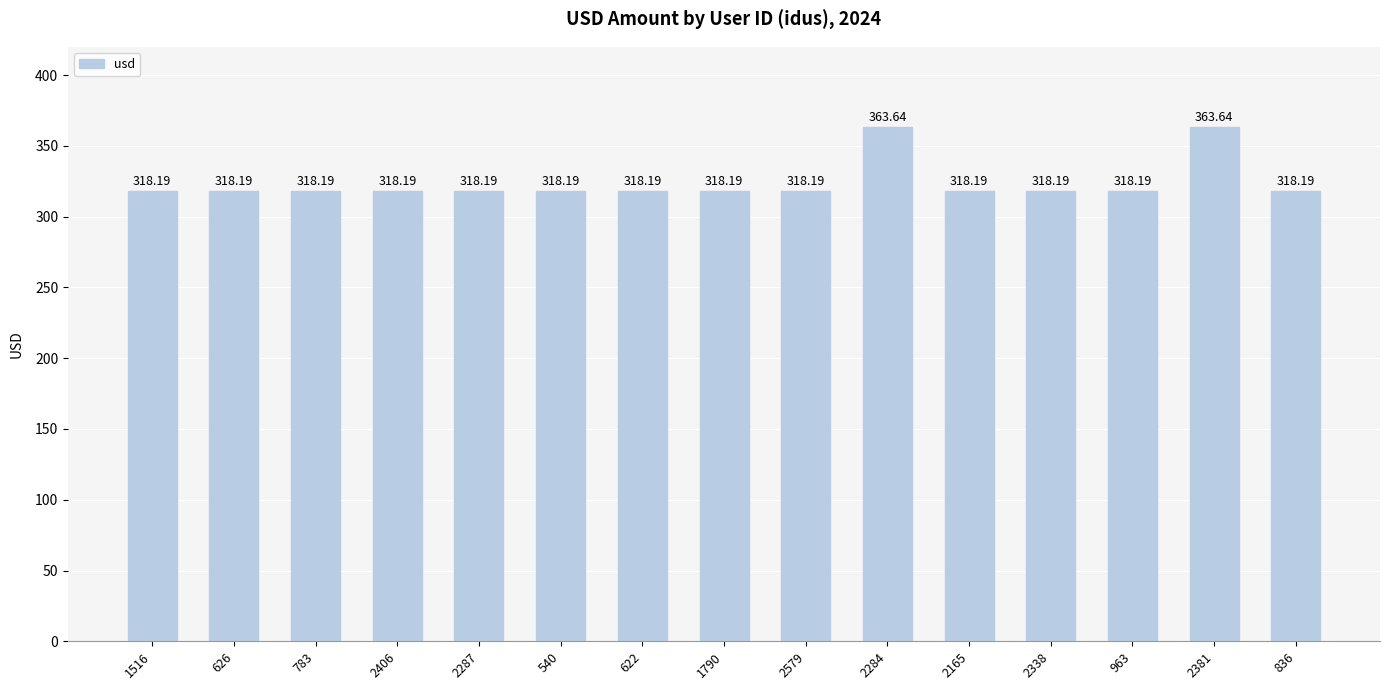

What is the sum of the values at 2284 and 622?

681.8